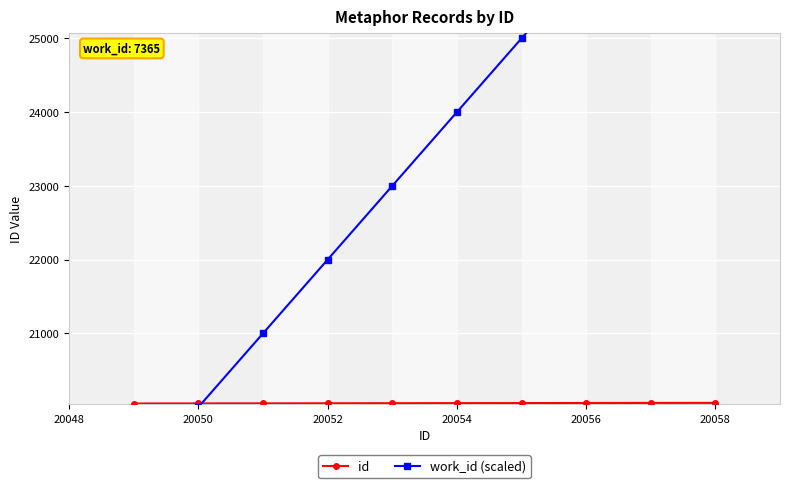

Count the number of data series in this chart.

2